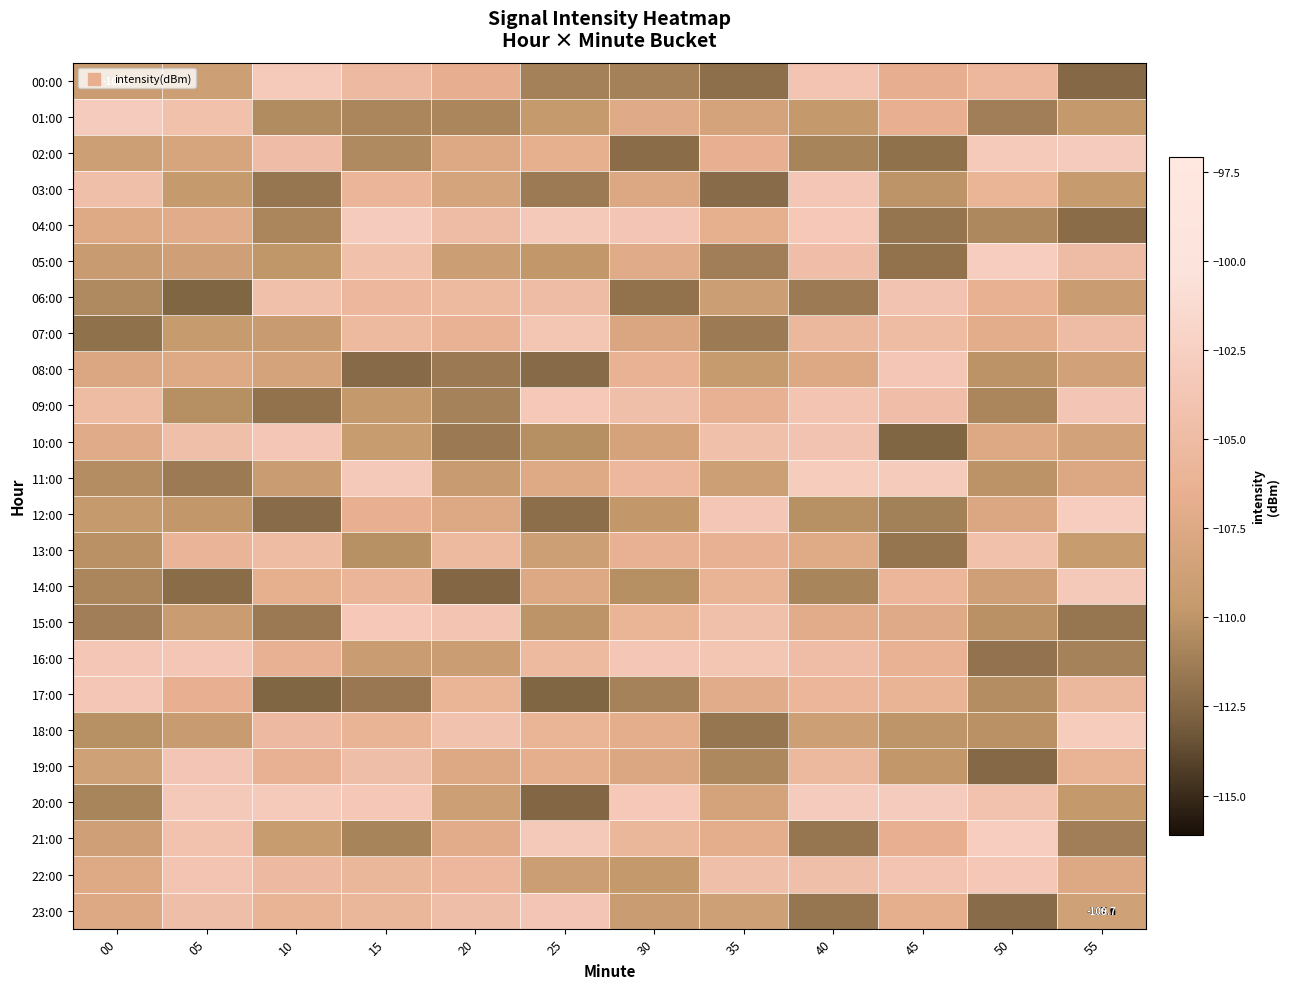

What is the average value of the 07:00 series?

-107.3